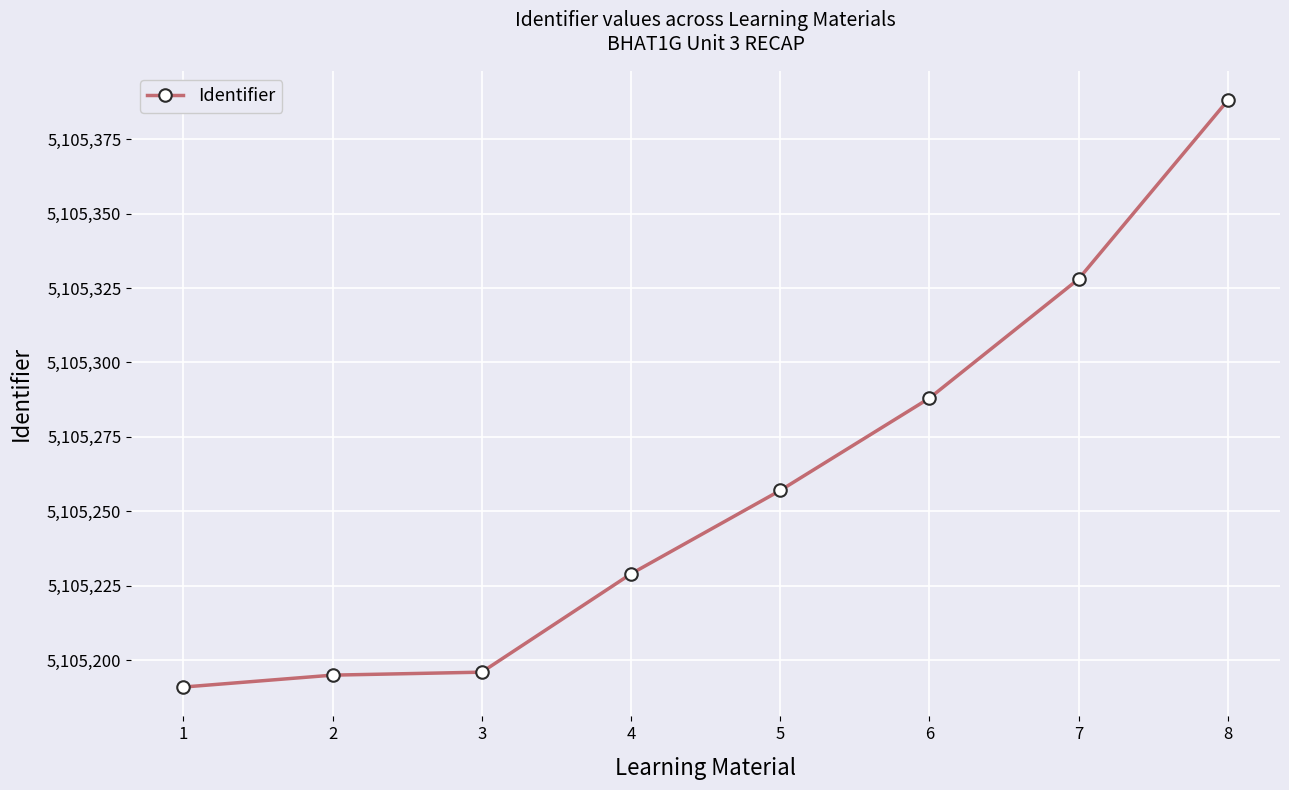

Reading left to right, what are all the values shown in this chart?

1=5105191	2=5105195	3=5105196	4=5105229	5=5105257	6=5105288	7=5105328	8=5105388